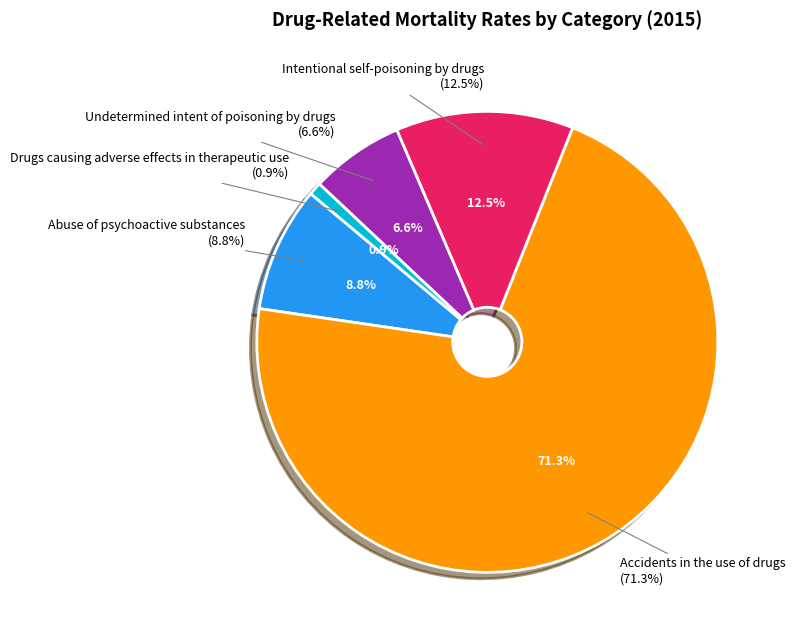

Is the sum of Drugs causing adverse effects in therapeutic use and Intentional self-poisoning by drugs greater than half?

No